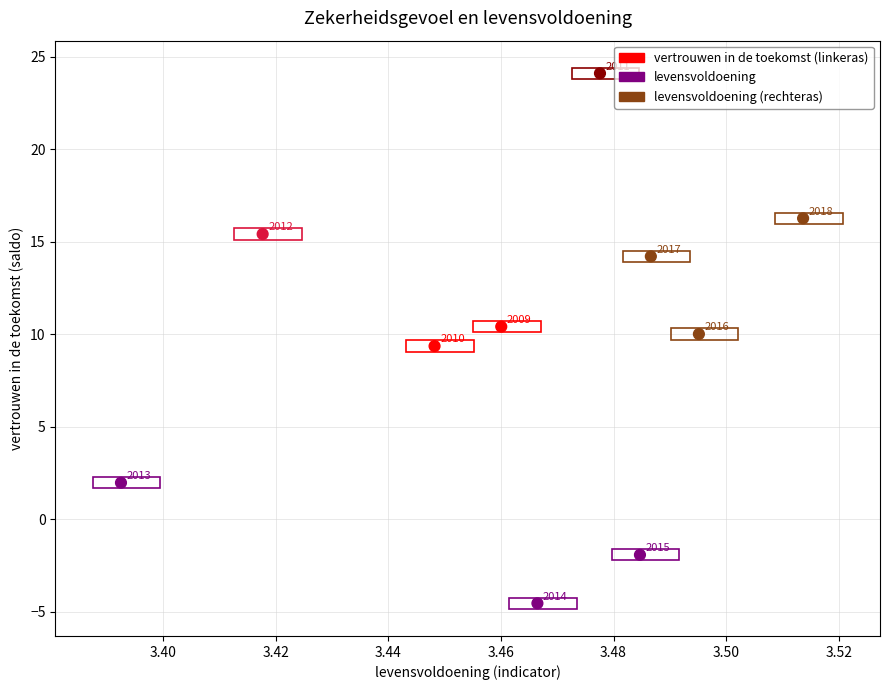

What Y value in the scatter plot is closest to 9?

9.4